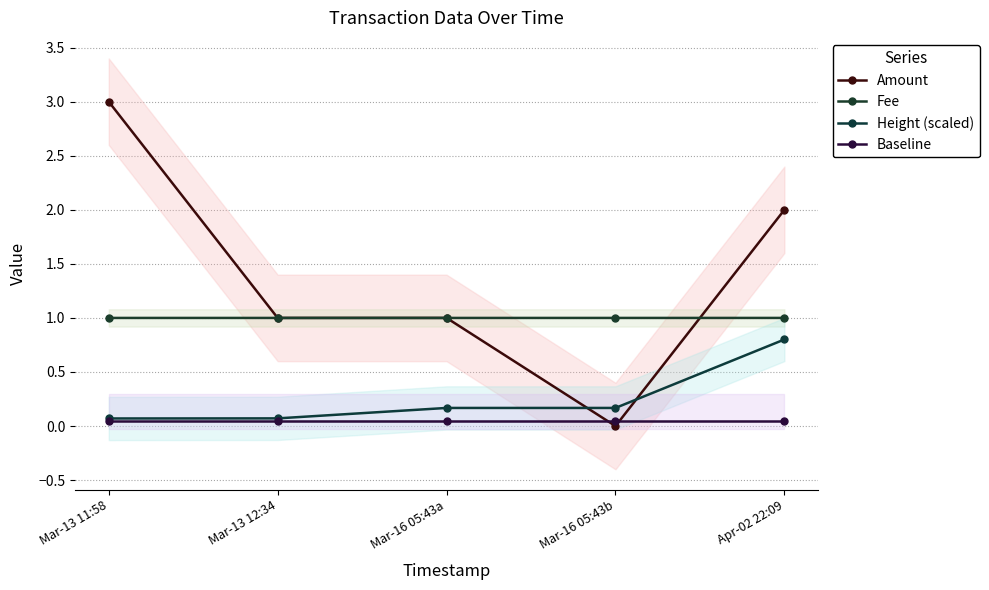

What is the difference between the highest and lowest values at Mar-13 11:58?

3.0